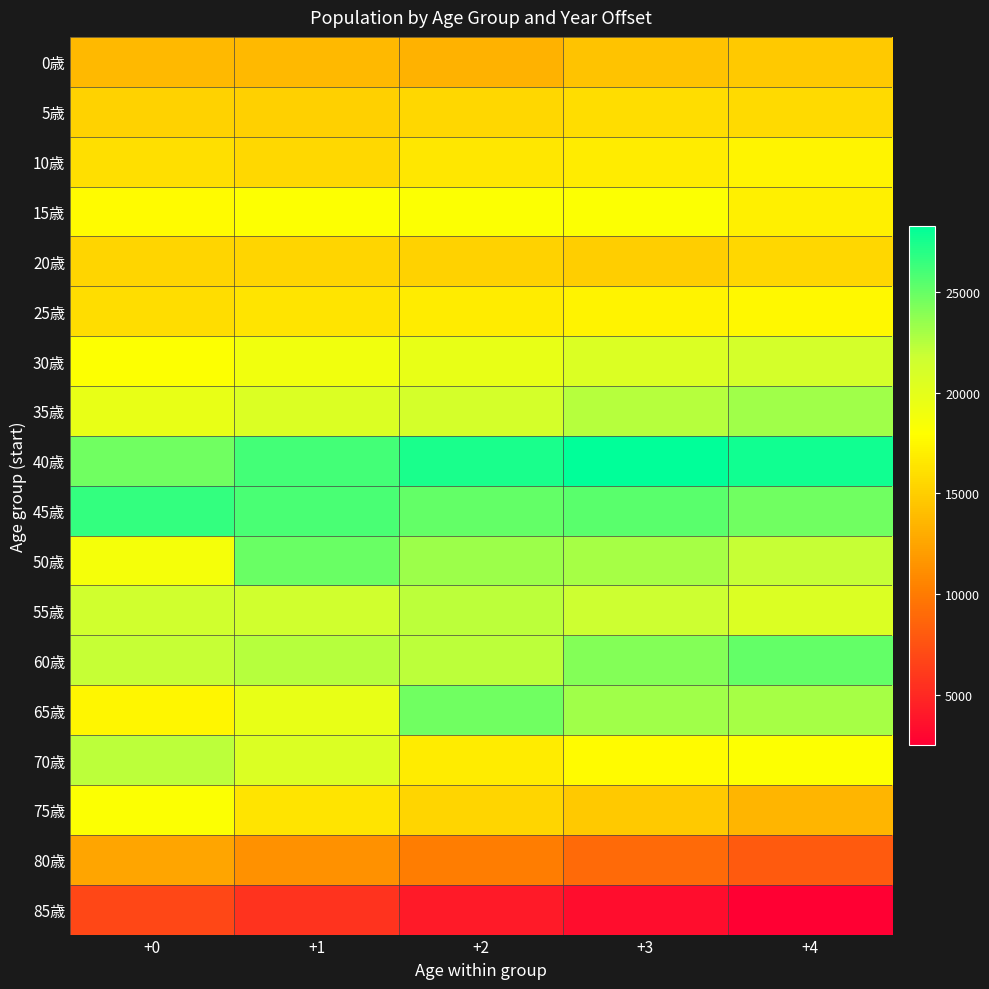

At which category does the chart reach its peak across all series?

+3